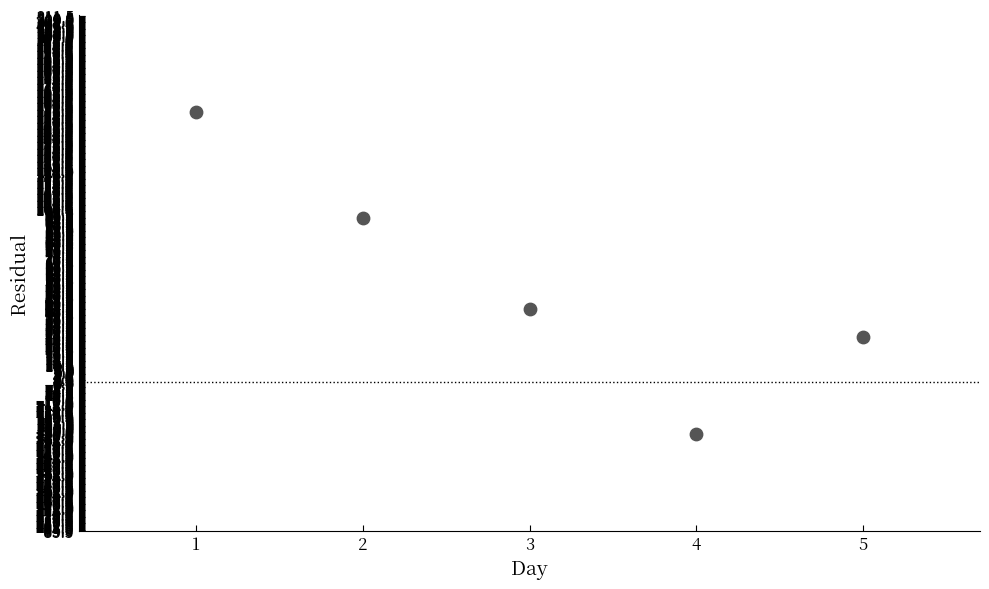

What Y value in the scatter plot is closest to 62?

42.2